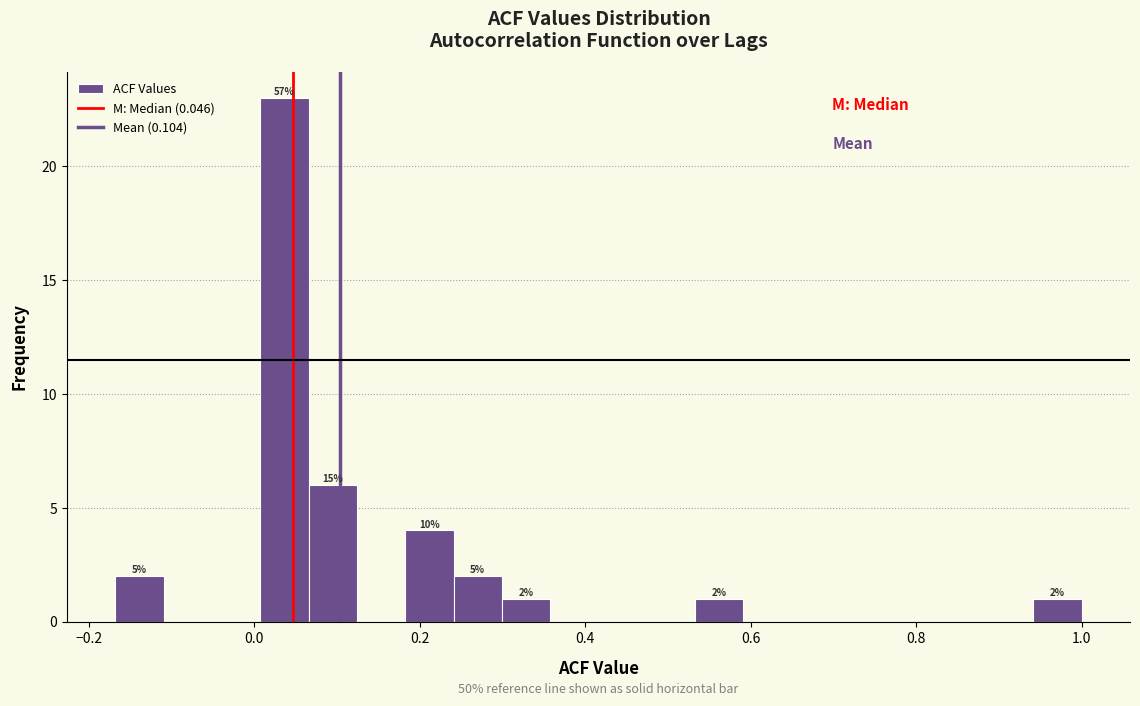

Read against the x-axis, roughly where is the centre of the tallest bar?

0.04